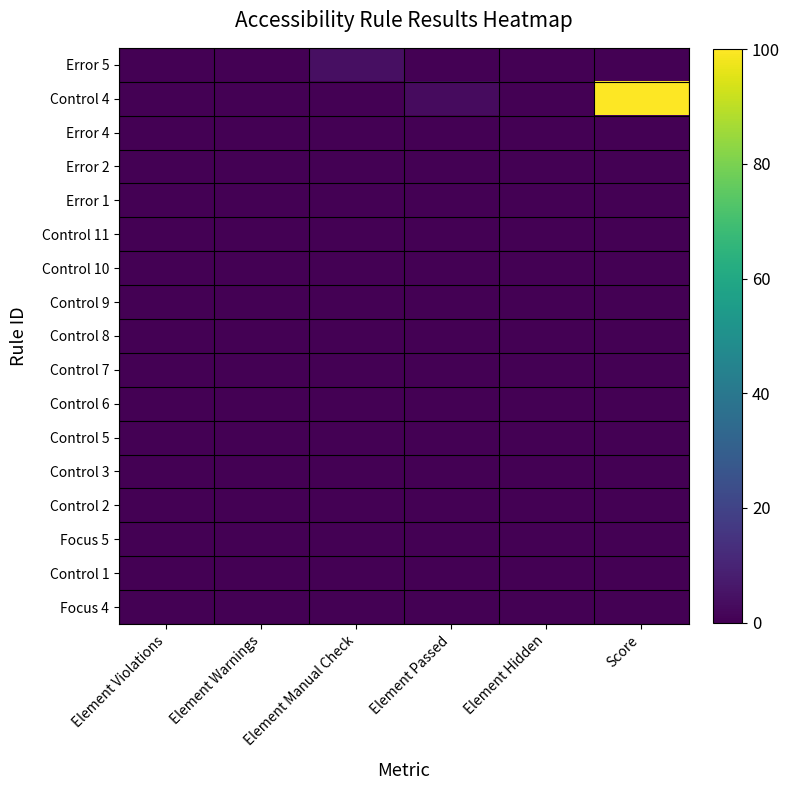

Which has a higher value, Element Hidden or Element Violations?

Element Hidden